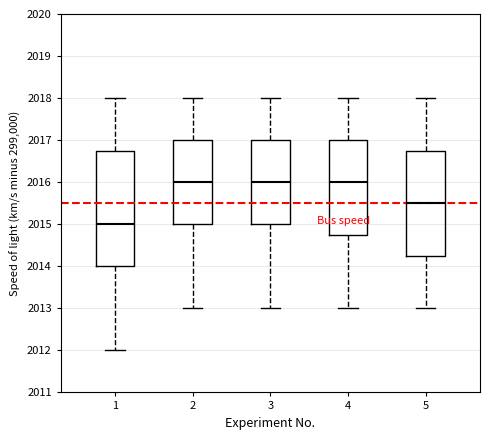

Where does the median line of the box at x = 3 sit on the y-axis? The values are not printed on the chart, so give them approximately, as read against the axis.

2016.0